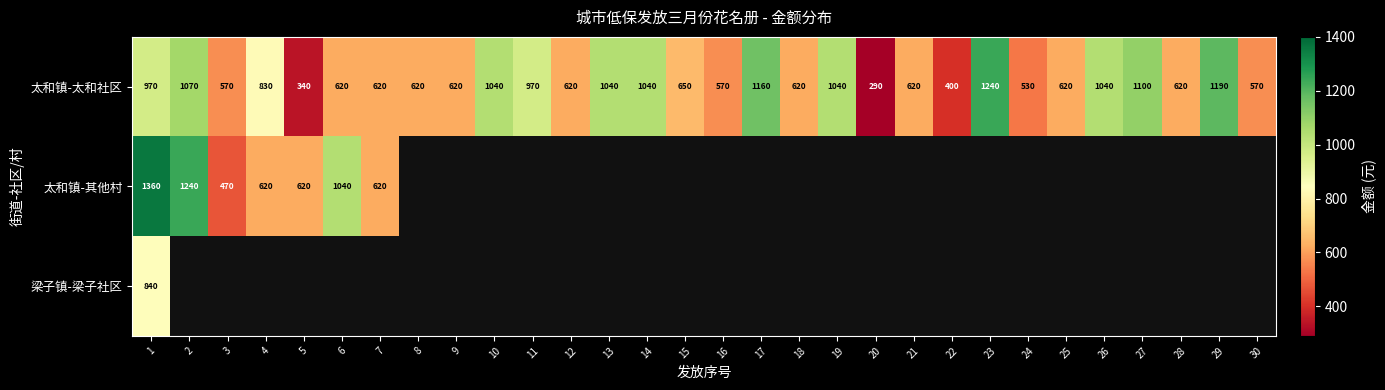

What is the sum of all 太和镇-太和社区 values?

23230